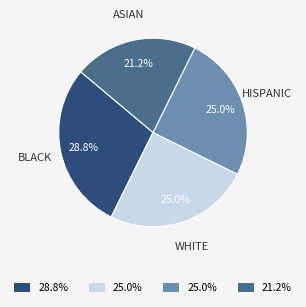

How many slices are in this pie chart?

4